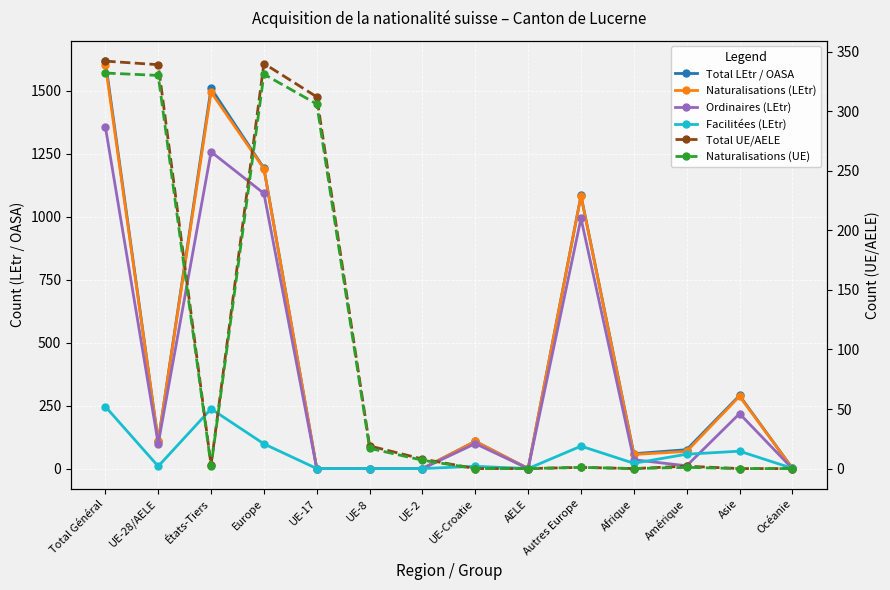

Reading left to right, extract all data points from this chart.

Total LEtr / OASA: Total Général=1617	UE-28/AELE=108	États-Tiers=1509	Europe=1192	UE-17=0	UE-8=0	UE-2=0	UE-Croatie=108	AELE=0	Autres Europe=1084	Afrique=59	Amérique=75	Asie=290	Océanie=1
Naturalisations (LEtr): Total Général=1602	UE-28/AELE=108	États-Tiers=1494	Europe=1190	UE-17=0	UE-8=0	UE-2=0	UE-Croatie=108	AELE=0	Autres Europe=1082	Afrique=56	Amérique=68	Asie=287	Océanie=1
Ordinaires (LEtr): Total Général=1356	UE-28/AELE=99	États-Tiers=1257	Europe=1092	UE-17=0	UE-8=0	UE-2=0	UE-Croatie=99	AELE=0	Autres Europe=993	Afrique=35	Amérique=11	Asie=218	Océanie=0
Facilitées (LEtr): Total Général=246	UE-28/AELE=9	États-Tiers=237	Europe=98	UE-17=0	UE-8=0	UE-2=0	UE-Croatie=9	AELE=0	Autres Europe=89	Afrique=21	Amérique=57	Asie=69	Océanie=1
Total UE/AELE: Total Général=342	UE-28/AELE=339	États-Tiers=3	Europe=340	UE-17=312	UE-8=19	UE-2=8	UE-Croatie=0	AELE=0	Autres Europe=1	Afrique=0	Amérique=2	Asie=0	Océanie=0
Naturalisations (UE): Total Général=332	UE-28/AELE=330	États-Tiers=2	Europe=331	UE-17=306	UE-8=17	UE-2=7	UE-Croatie=0	AELE=0	Autres Europe=1	Afrique=0	Amérique=1	Asie=0	Océanie=0